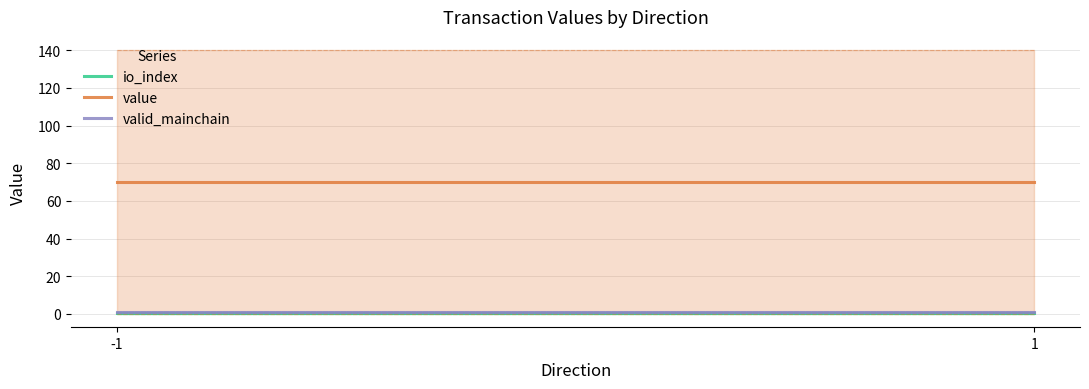

What are all the series names shown in the legend?

io_index, value, valid_mainchain